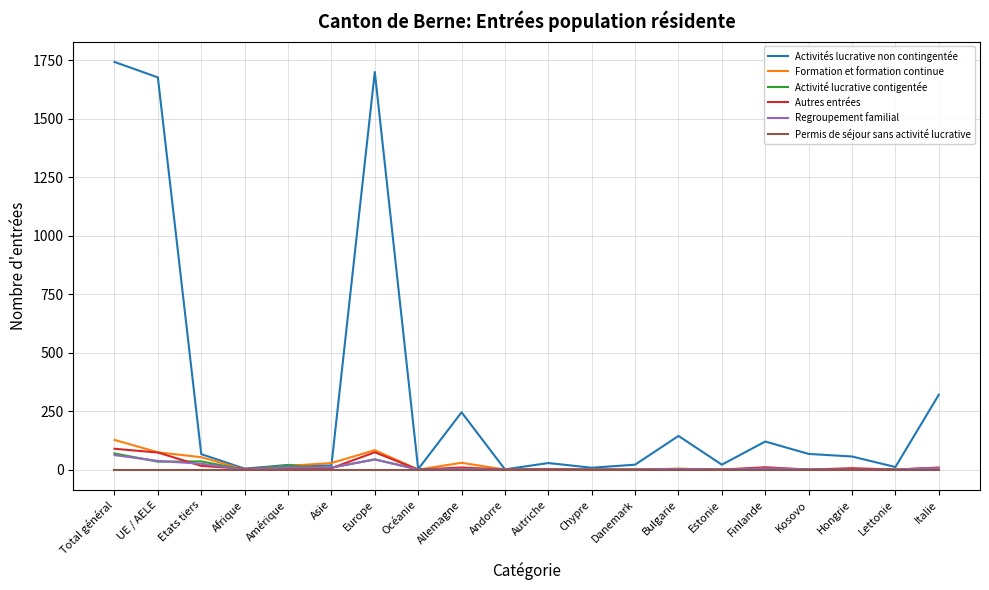

How many values in the Autres entrées series are below 6?

10